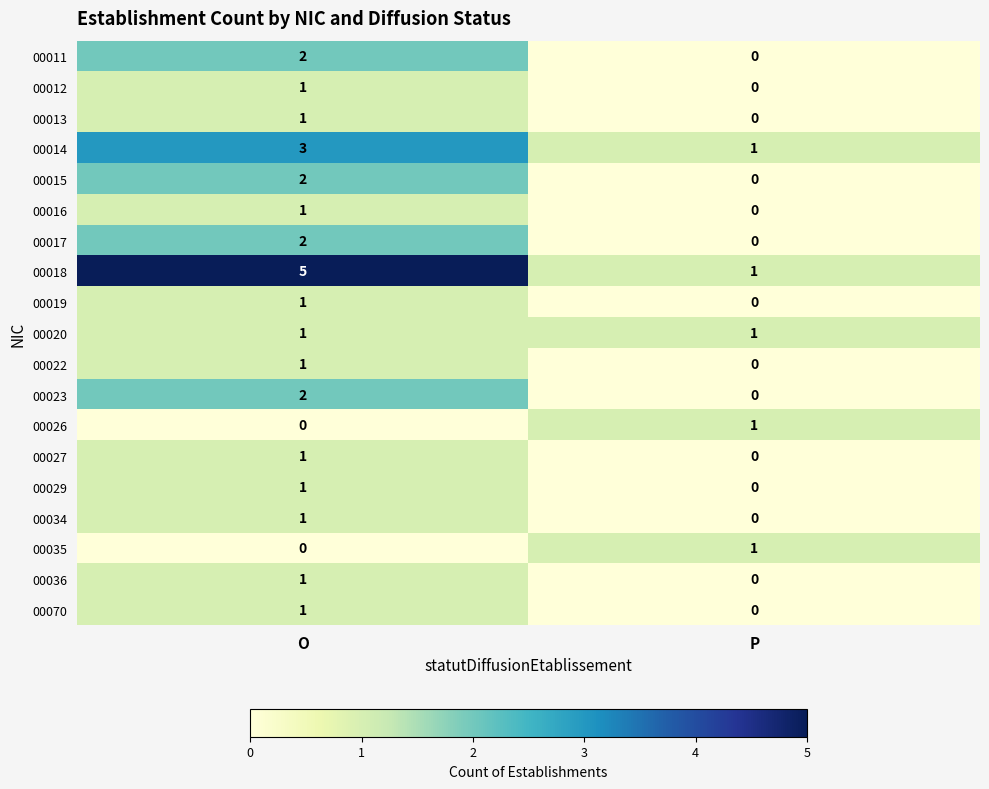

At which category is the sum across all series the highest?

O